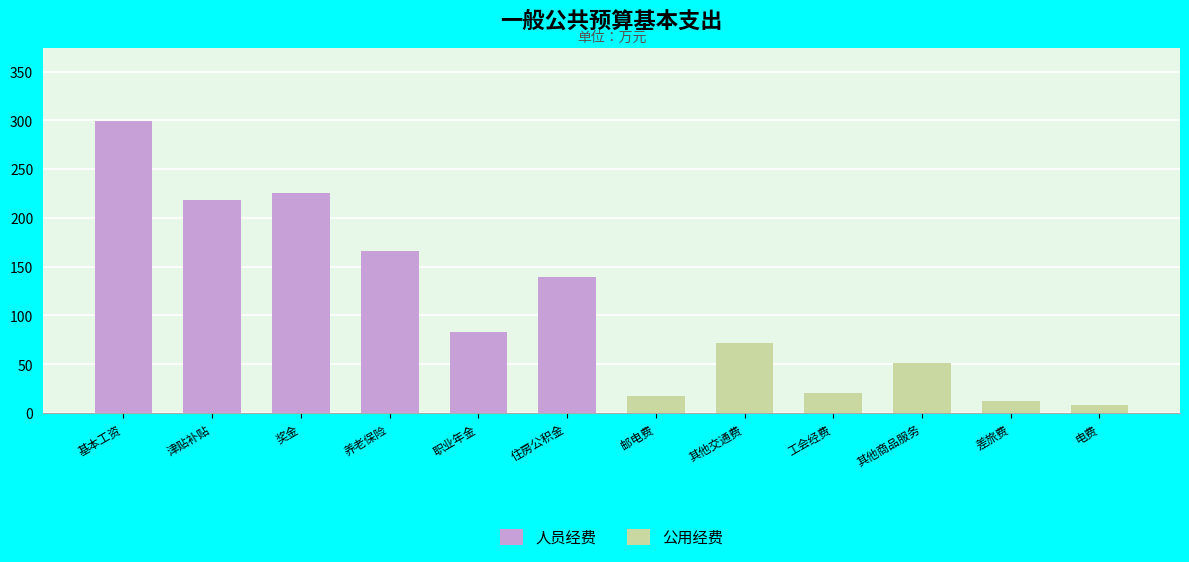

What is the label of the 7th bar from the right?

住房公积金